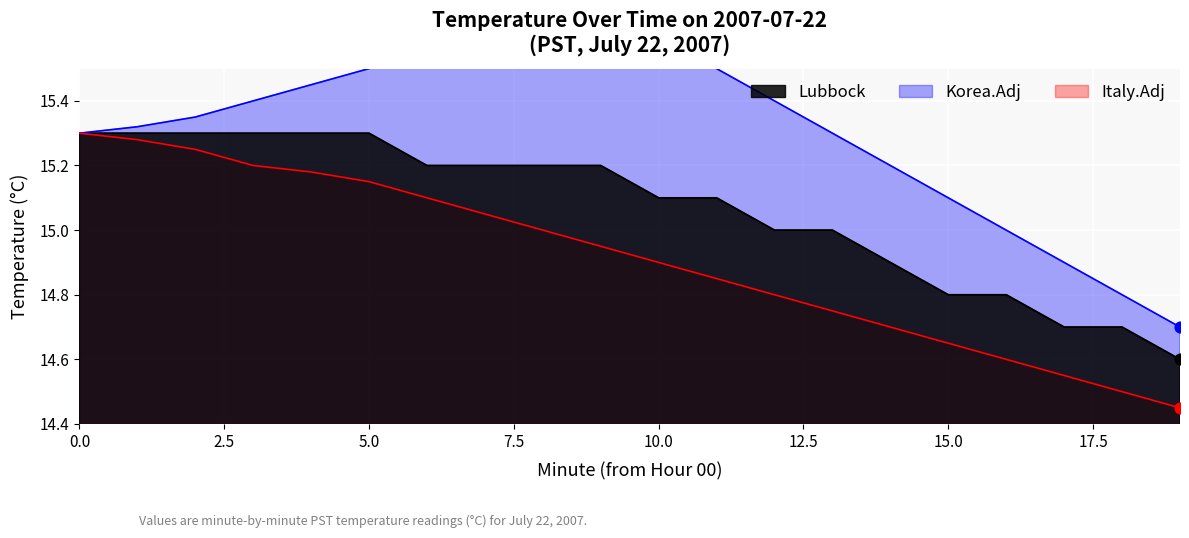

At which category is the sum across all series the highest?

5